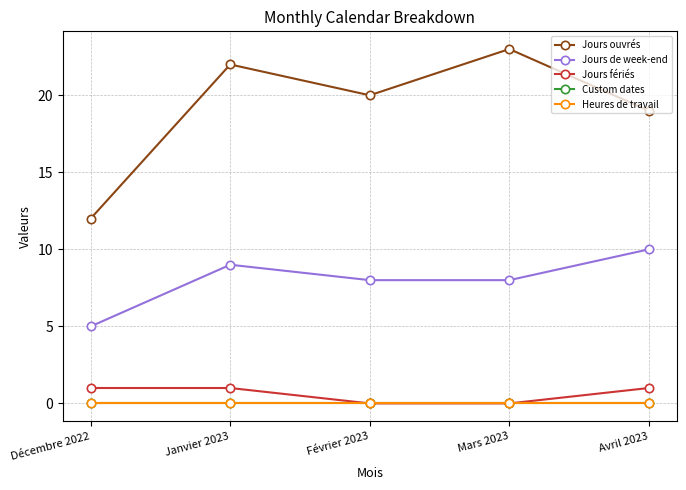

At how many categories does at least one series exceed 12?

4